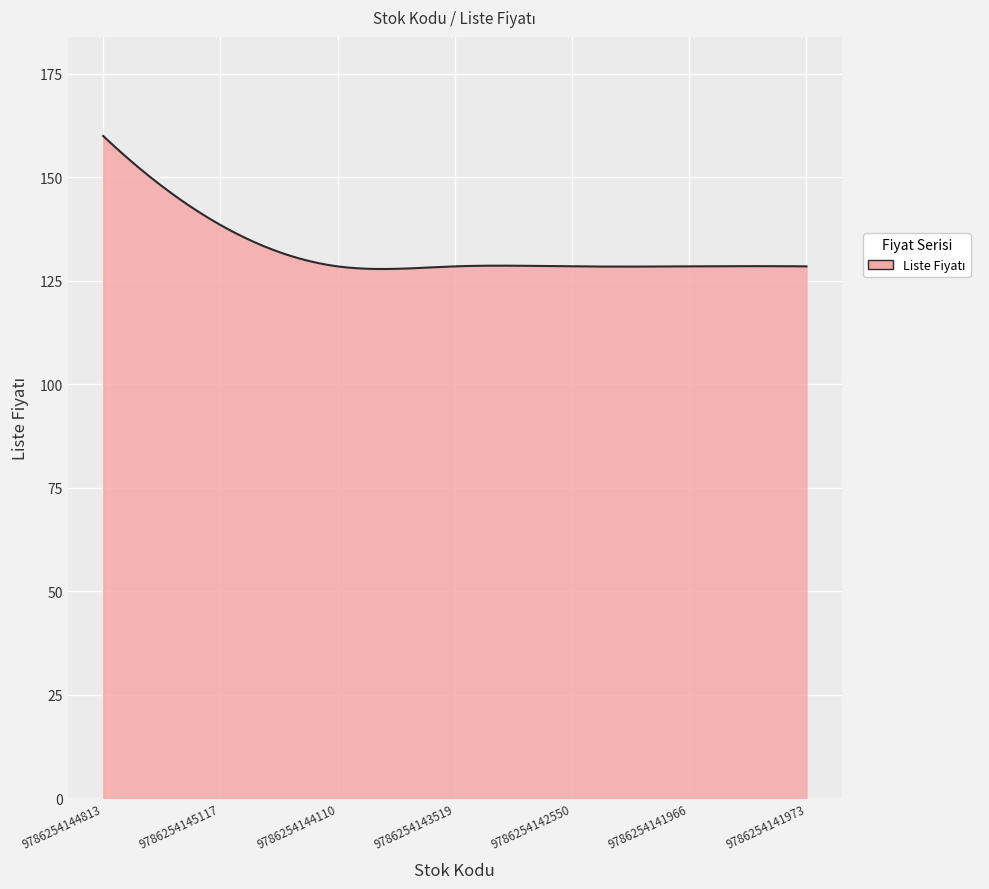

What is the minimum value shown in the chart?

127.9